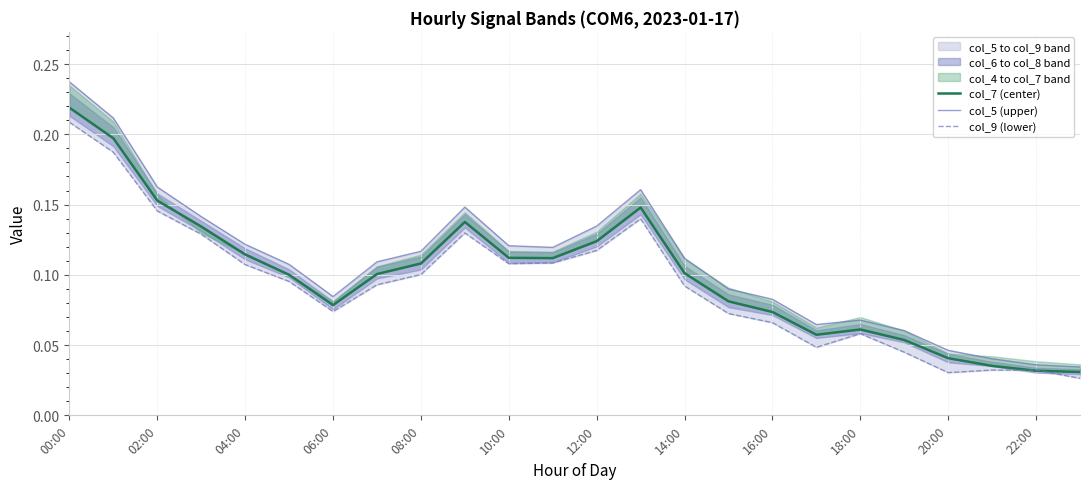

Which series has the largest range (max minus min)?

col_5 (upper)